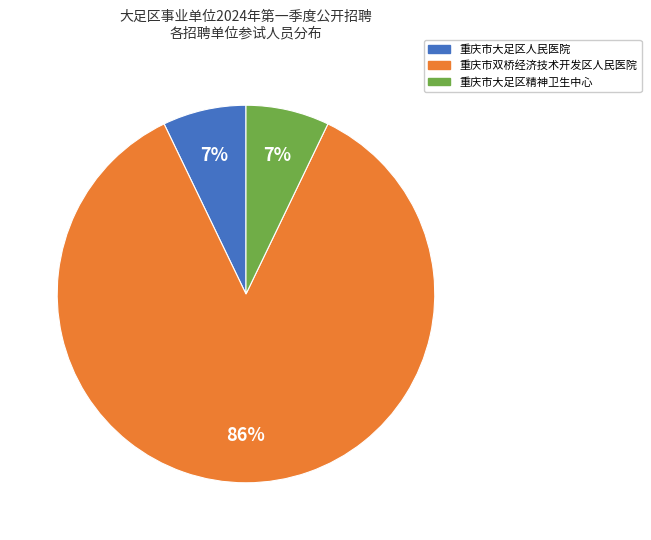

Is 重庆市大足区人民医院 the majority of the pie?

No